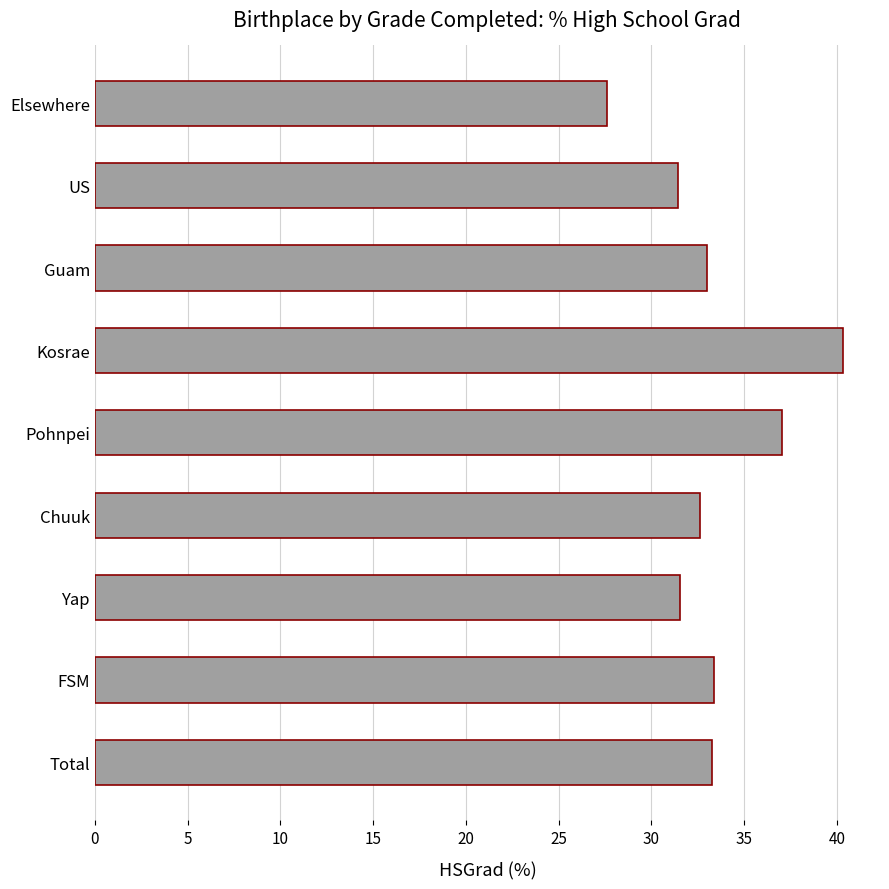

Are the bars horizontal?

Yes